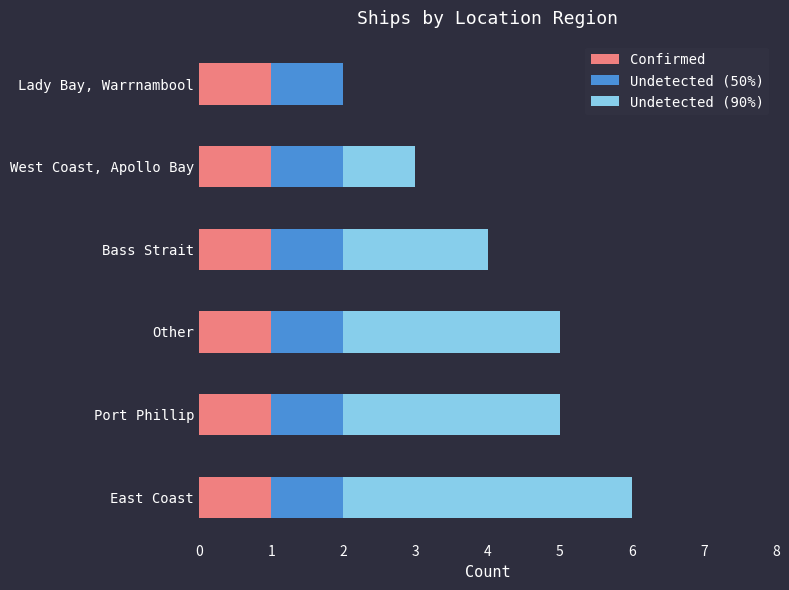

Is it true that Confirmed equals 1 at Lady Bay, Warrnambool?

True